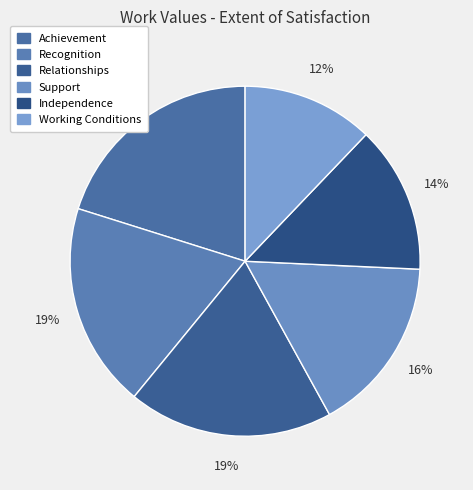

Is Working Conditions the majority of the pie?

No